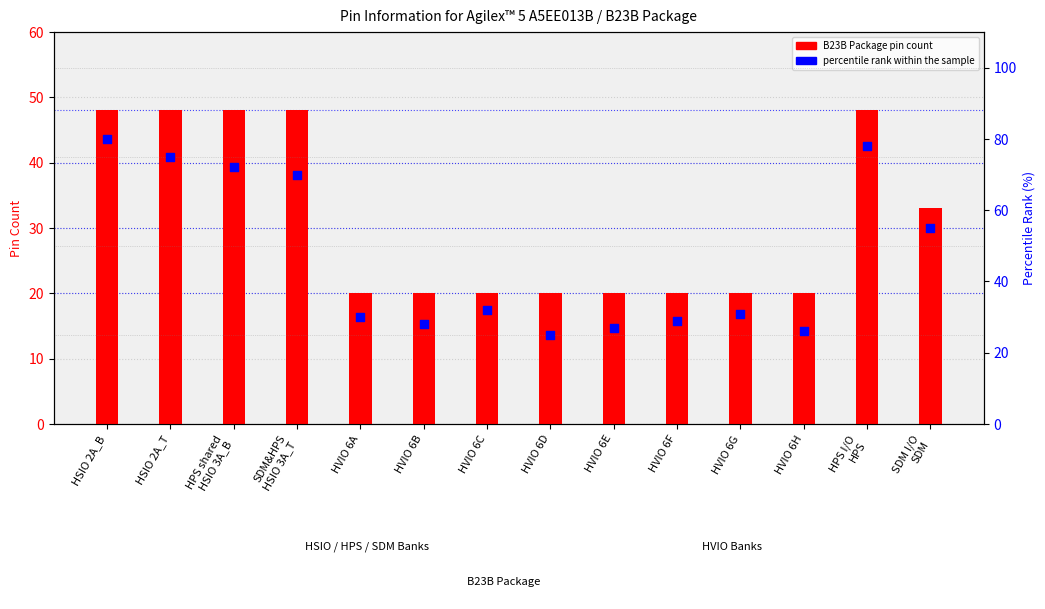

At how many categories does at least one series exceed 40?

6